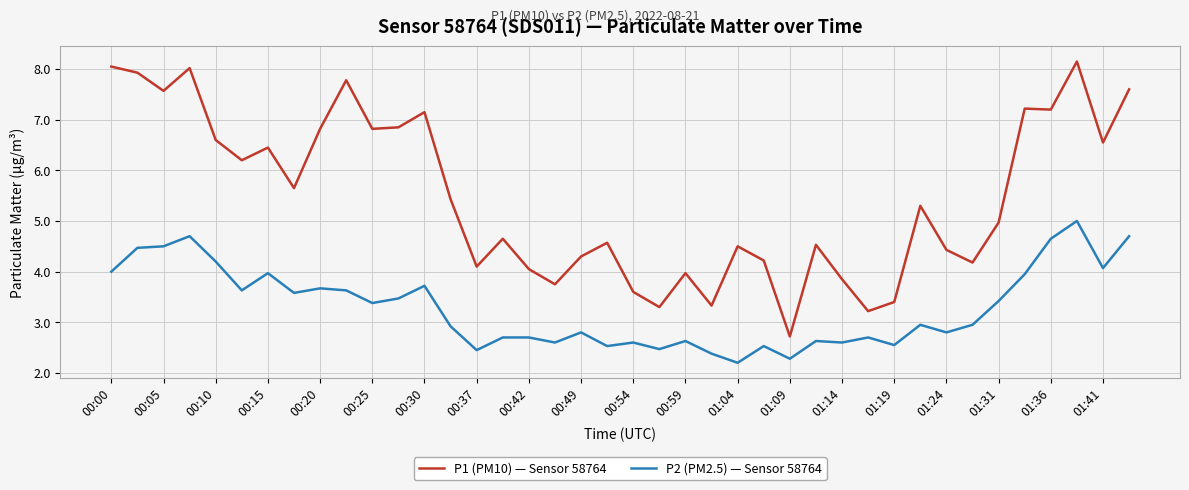

True or false: P1 (PM10) — Sensor 58764 has more than 1 interior local peaks.

True